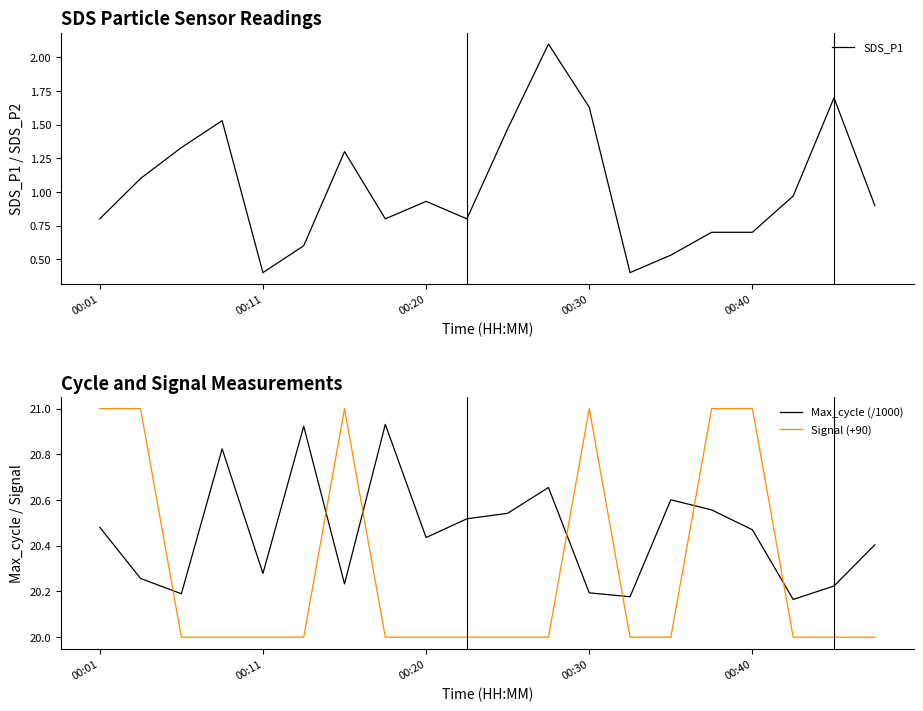

At how many categories does at least one series exceed 13?

20